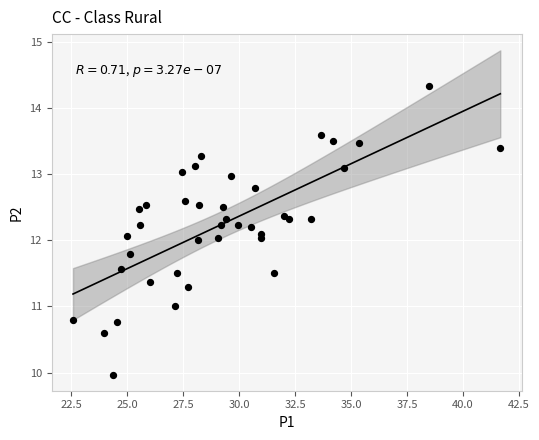

What is the range of X values (max minus min)?

19.1